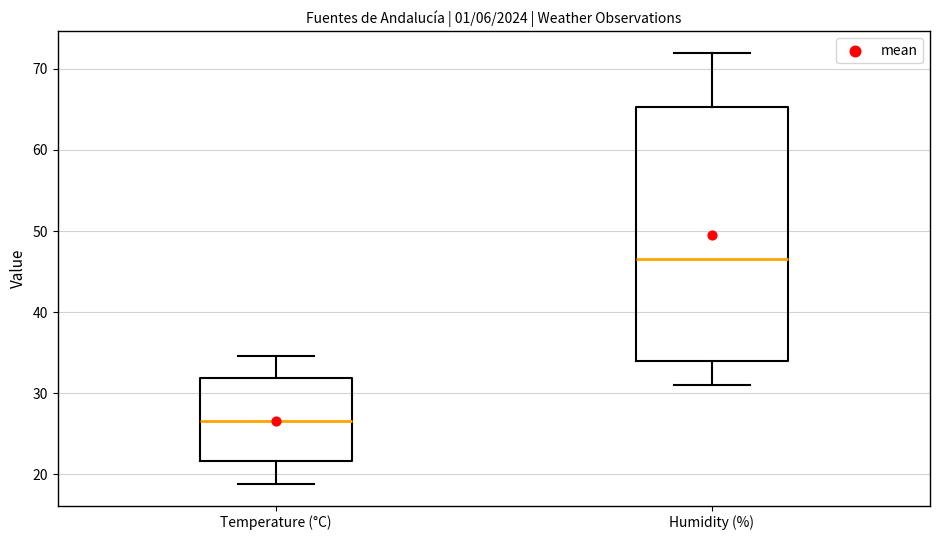

Reading left to right, read every box against the y-axis: the position of its median line, the range the box covers, and the ends of its whiskers. The values are not printed on the chart, so give them approximately, as read against the axis.

Temperature (°C): median 27, box 22 to 32, whiskers 19 to 35
Humidity (%): median 47, box 34 to 65, whiskers 31 to 72